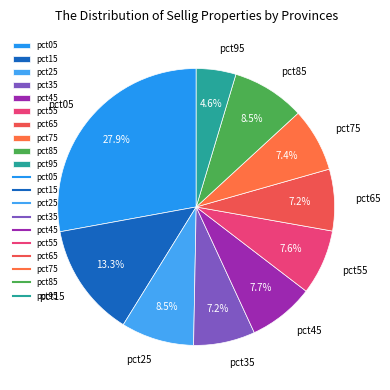

What is the largest slice in the pie chart?

pct05